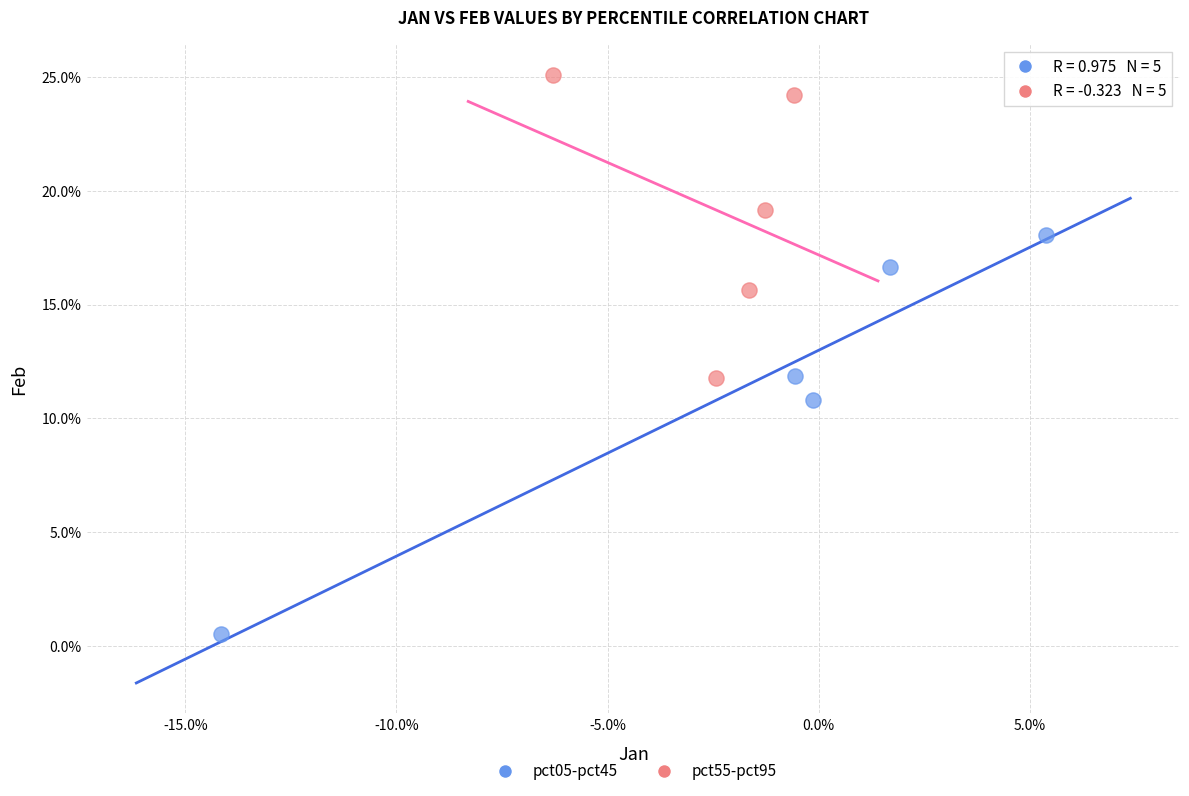

What are all the series names shown in the legend?

pct05-pct45, pct55-pct95